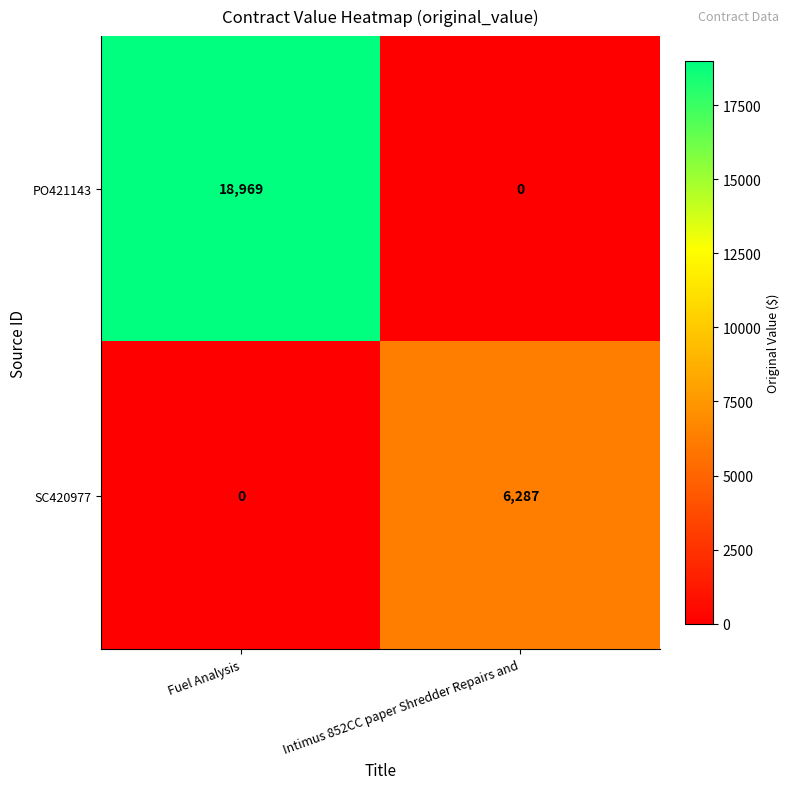

Which series has the largest range (max minus min)?

PO421143